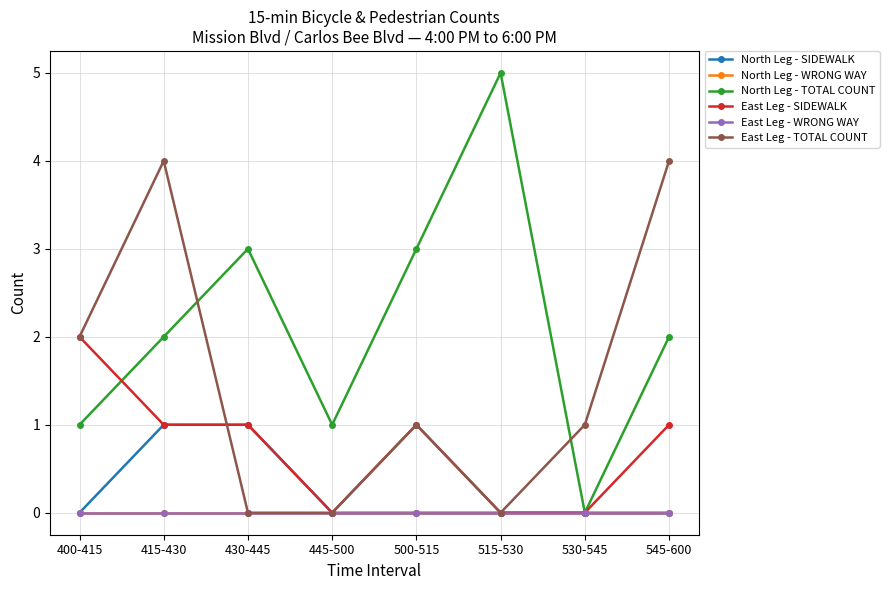

List the labels in order of East Leg - TOTAL COUNT value, largest first.

415-430, 545-600, 400-415, 500-515, 530-545, 430-445, 445-500, 515-530